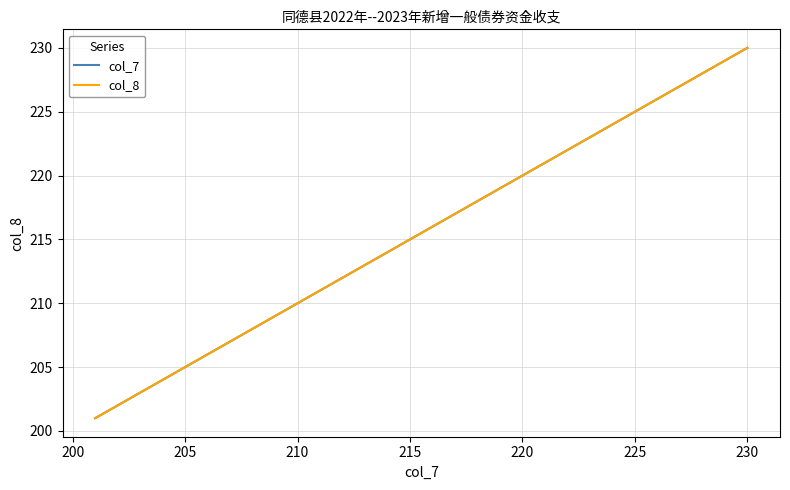

Does the chart display data point markers on the line(s)?

No